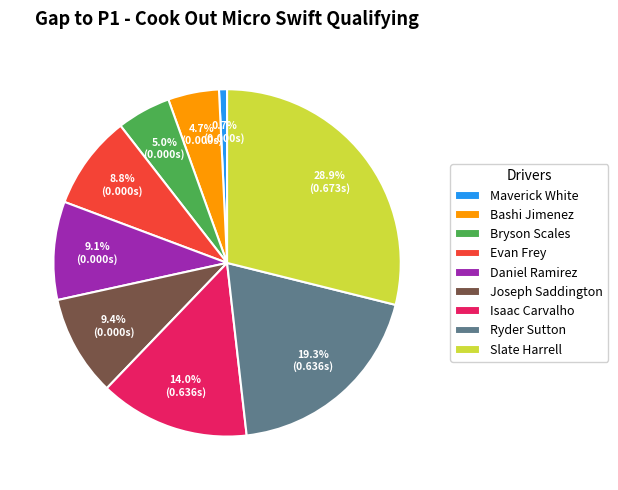

What percentage is NOT represented by Bryson Scales?

95.0%